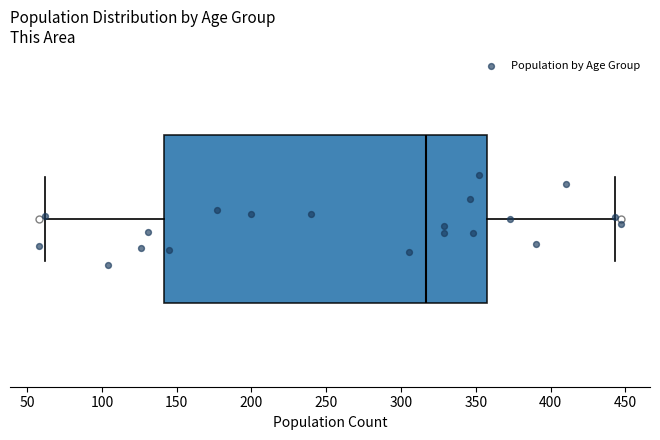

Transcribe this box plot: give where the median line is, the range the box spans, and where the two whiskers end, as read against the x-axis. The values are not printed on the chart, so give them approximately, as read against the axis.

median 315, box 140 to 355, whiskers 60 to 445